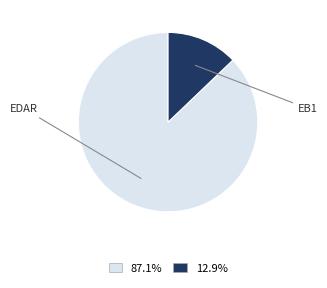

To the nearest percent, what is the combined percentage of EB1 and EDAR?

100%